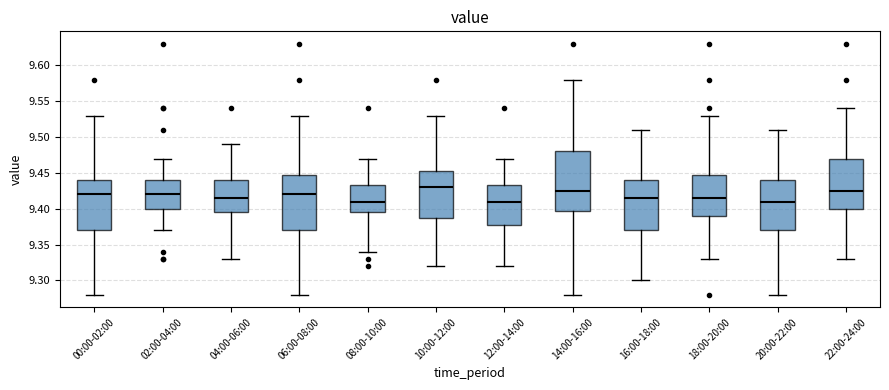

Reading left to right, read every box against the y-axis: the position of its median line, the range the box covers, and the ends of its whiskers. The values are not printed on the chart, so give them approximately, as read against the axis.

00:00-02:00: median 9.420, box 9.370 to 9.440, whiskers 9.280 to 9.530
02:00-04:00: median 9.420, box 9.400 to 9.440, whiskers 9.370 to 9.470
04:00-06:00: median 9.415, box 9.395 to 9.440, whiskers 9.330 to 9.490
06:00-08:00: median 9.420, box 9.370 to 9.450, whiskers 9.280 to 9.530
08:00-10:00: median 9.410, box 9.395 to 9.435, whiskers 9.340 to 9.470
10:00-12:00: median 9.430, box 9.390 to 9.455, whiskers 9.320 to 9.530
12:00-14:00: median 9.410, box 9.380 to 9.435, whiskers 9.320 to 9.470
14:00-16:00: median 9.425, box 9.400 to 9.480, whiskers 9.280 to 9.580
16:00-18:00: median 9.415, box 9.370 to 9.440, whiskers 9.300 to 9.510
18:00-20:00: median 9.415, box 9.390 to 9.450, whiskers 9.330 to 9.530
20:00-22:00: median 9.410, box 9.370 to 9.440, whiskers 9.280 to 9.510
22:00-24:00: median 9.425, box 9.400 to 9.470, whiskers 9.330 to 9.540